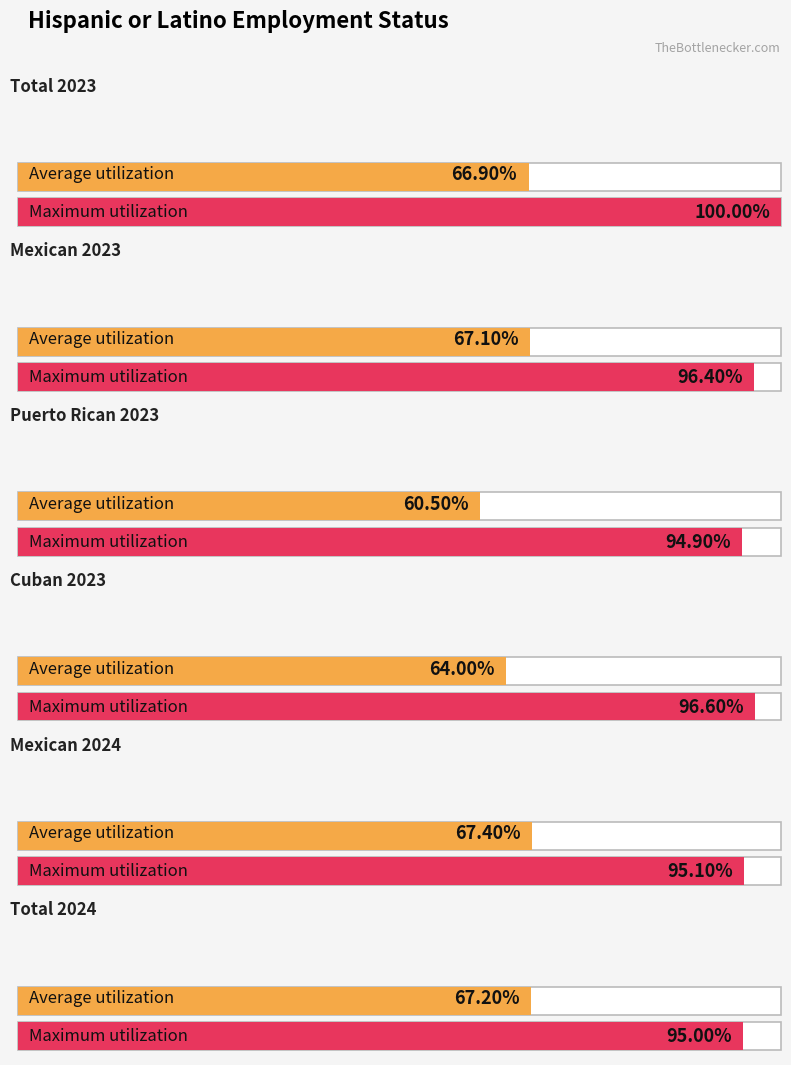

The Unemployed series shows 1479 at Mexican 2024. True or false?

False